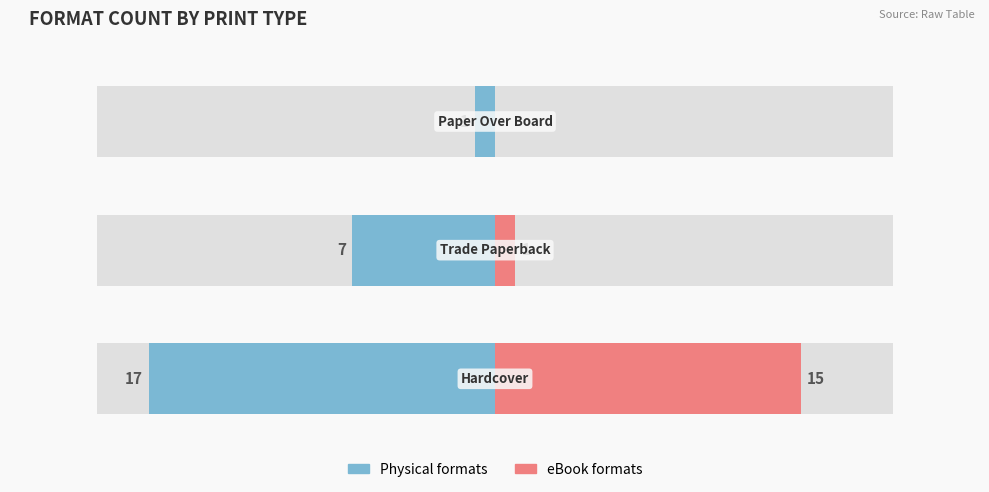

What is the difference between the highest and lowest values at 2.0?

1